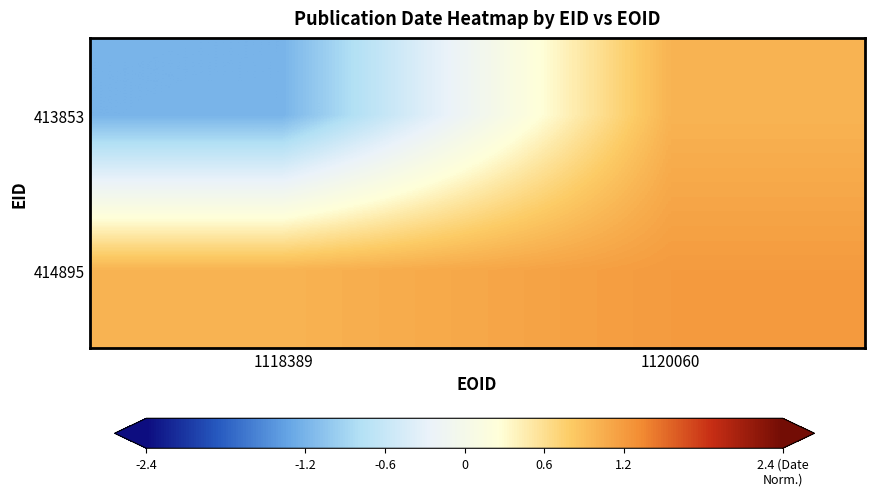

Reading right to left, what are all the values shown in this chart?

413853: 1120060=1.0	1118389=-1.2
414895: 1120060=1.2	1118389=1.0